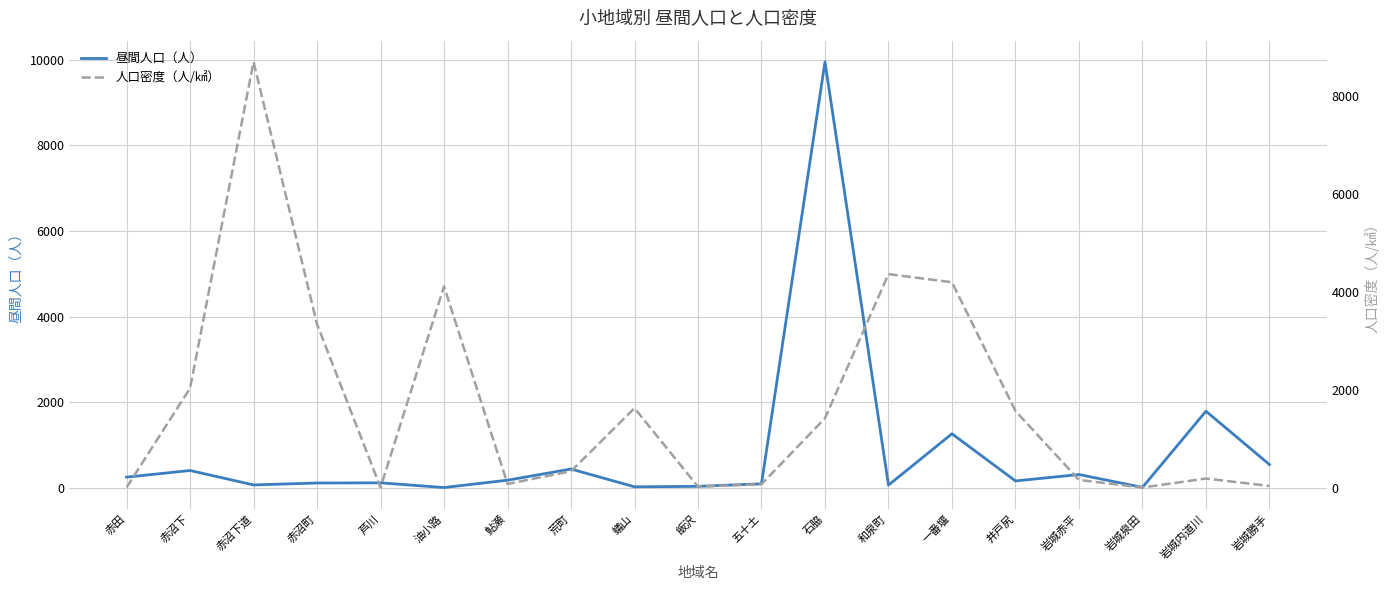

What is the label of the 8th point from the right?

石脇